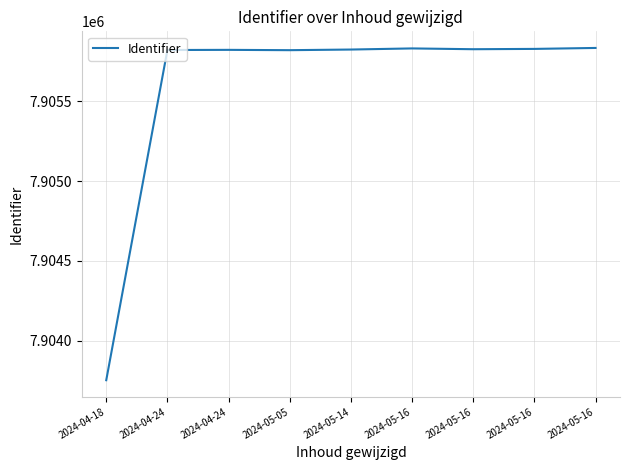

What is the difference between the second highest and minimum values?

2081